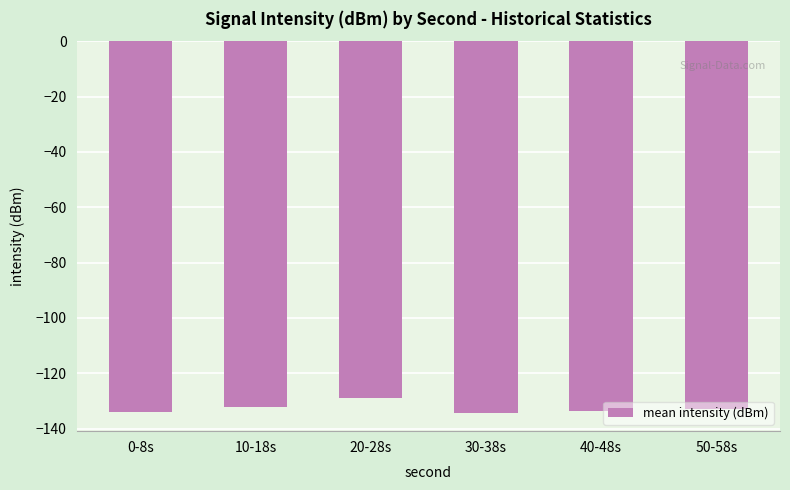

Read the value at 10-18s.

-132.1